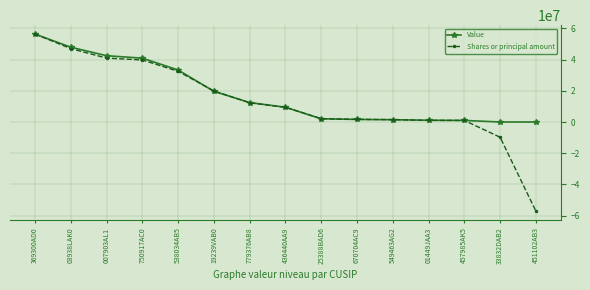

Is it true that Value equals 56272000 at 369300AD0?

True